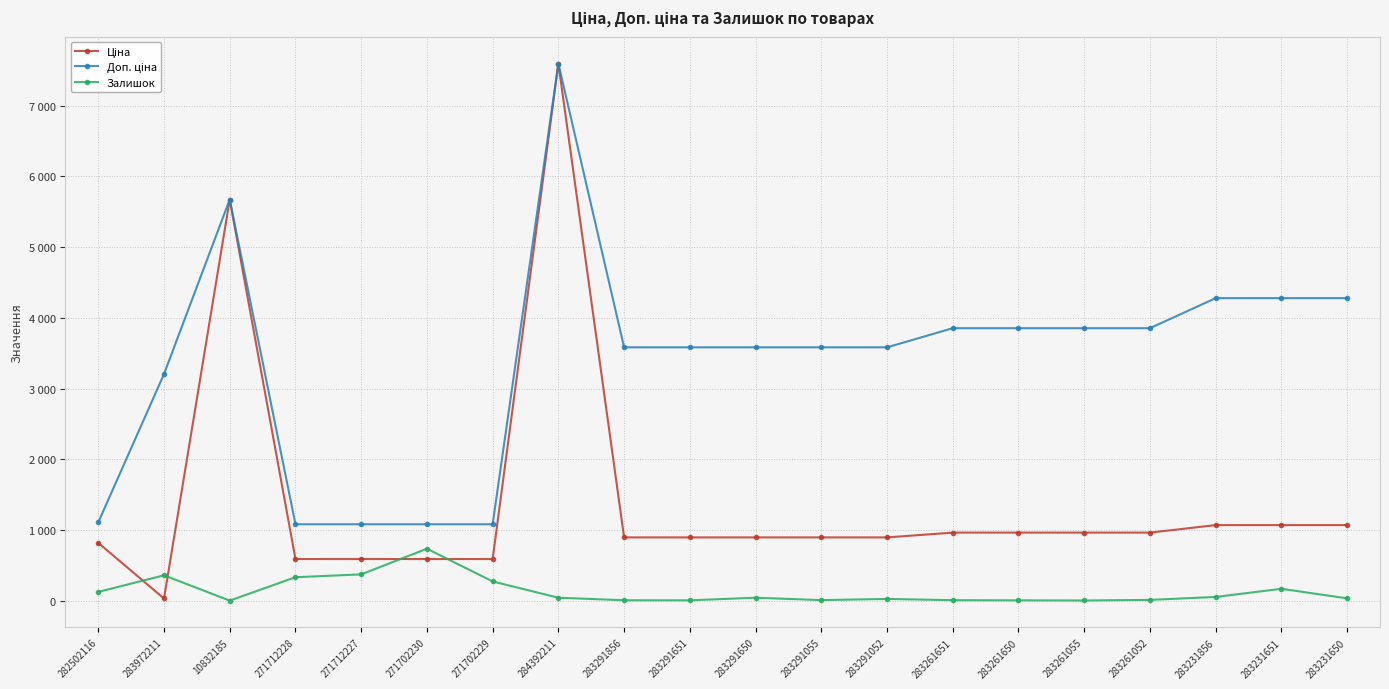

Is this an area chart (filled region under the line)?

No